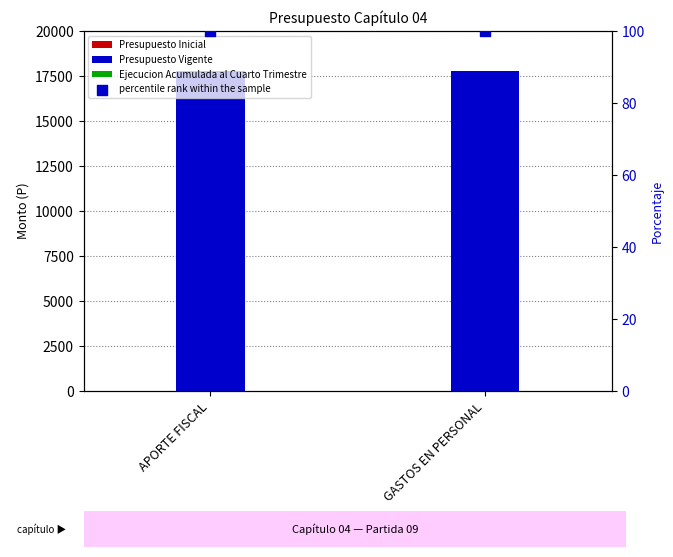

At how many categories does at least one series exceed 3811?

2